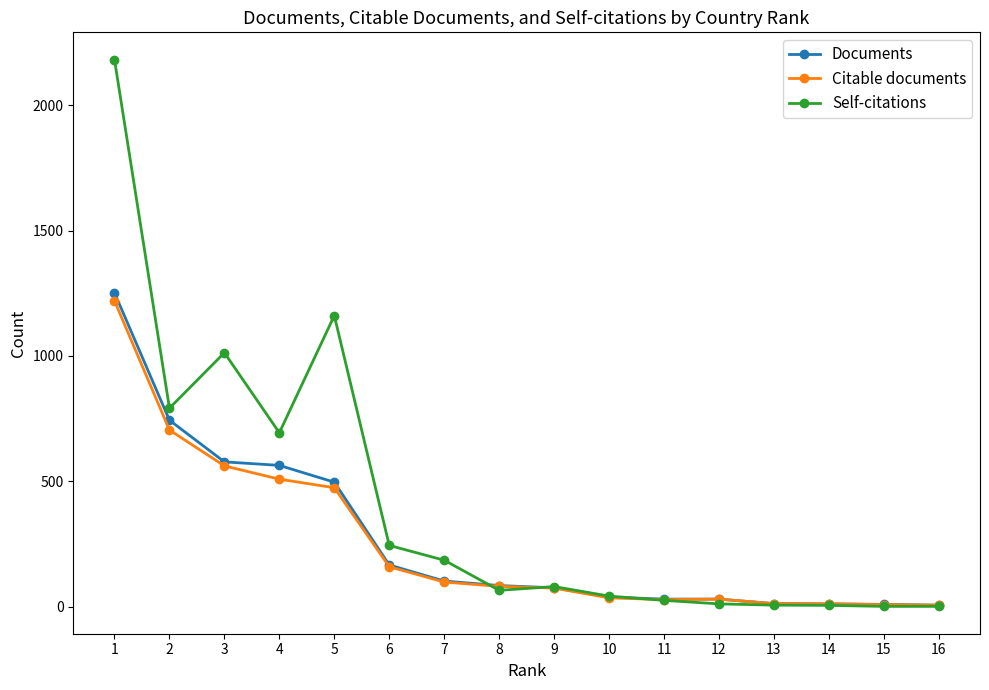

Between 4 and 16, which series saw the biggest shift?

Self-citations